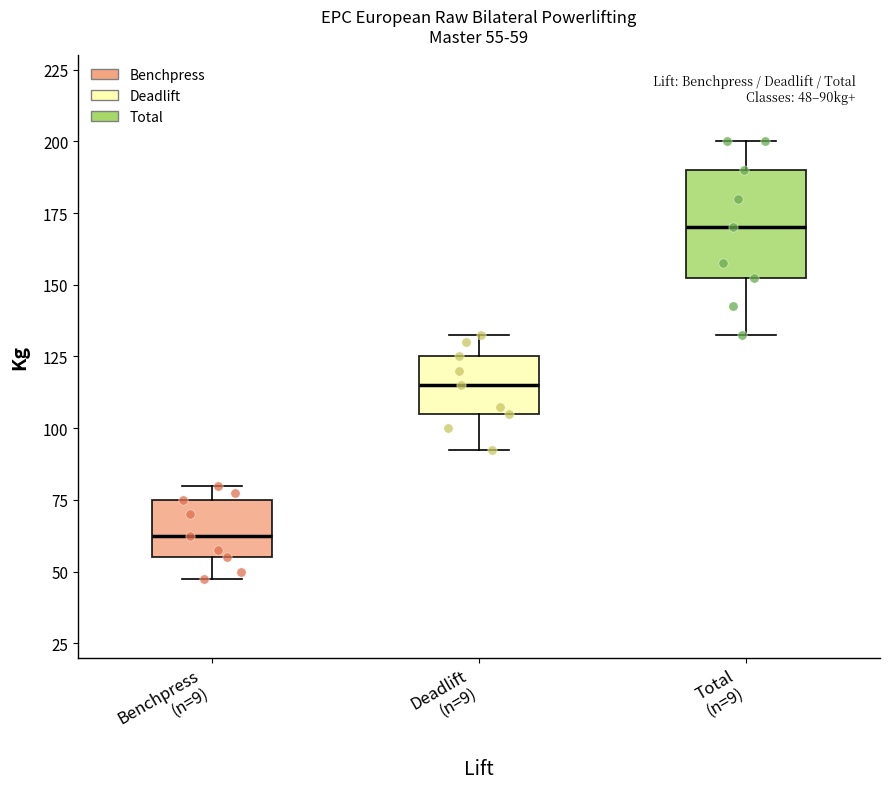

Which box has the highest median line?

Total (n=9)